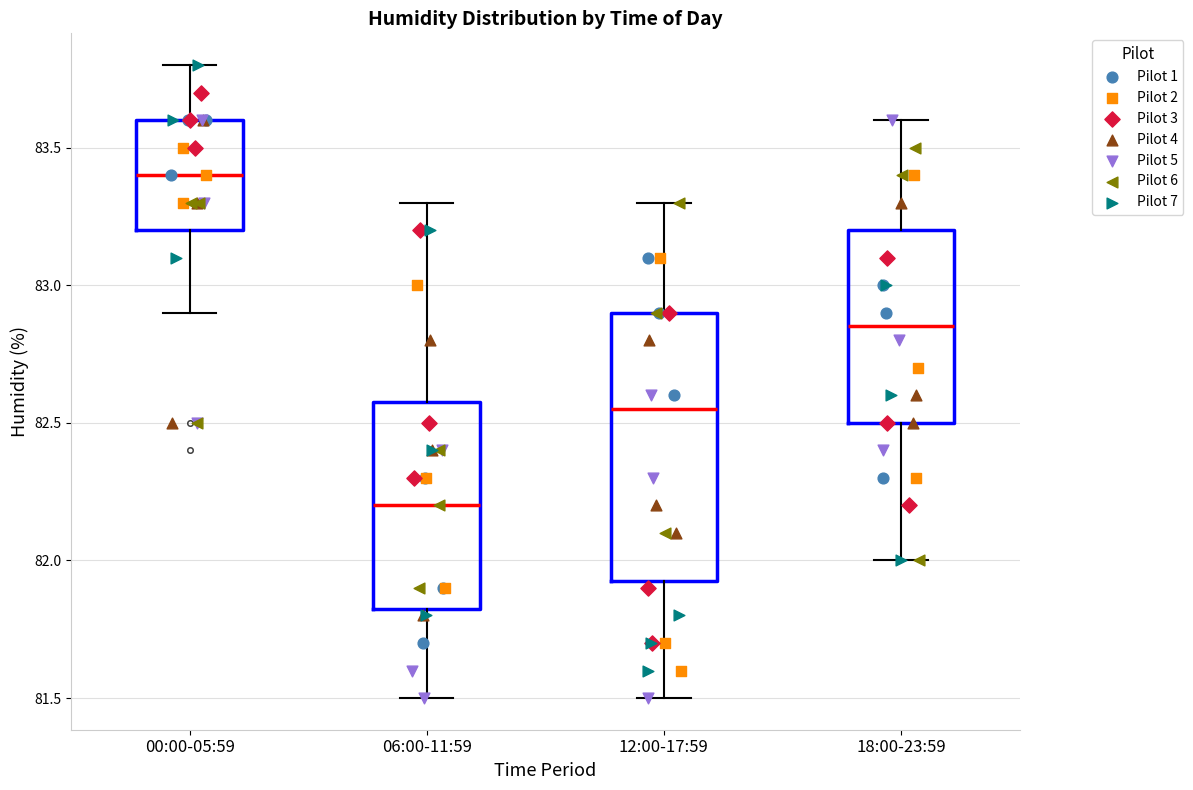

Reading left to right, transcribe this box plot: for each box, give where its median line is, the range the box spans, and where its two whiskers end, as read against the y-axis. The values are not printed on the chart, so give them approximately, as read against the axis.

00:00-05:59: median 83.40, box 83.20 to 83.60, whiskers 82.90 to 83.80
06:00-11:59: median 82.20, box 81.85 to 82.60, whiskers 81.50 to 83.30
12:00-17:59: median 82.55, box 81.95 to 82.90, whiskers 81.50 to 83.30
18:00-23:59: median 82.85, box 82.50 to 83.20, whiskers 82.00 to 83.60